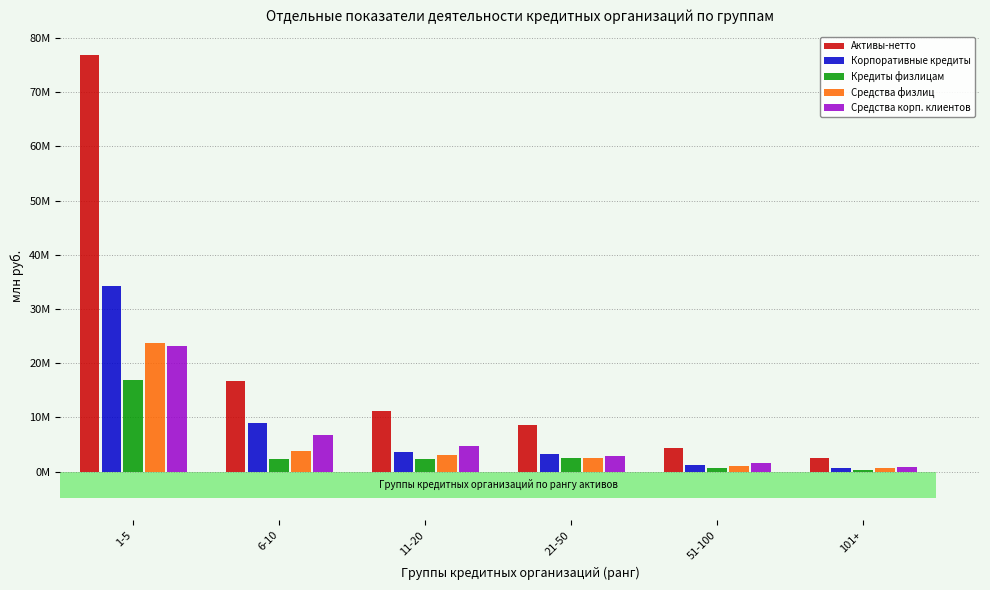

Which series has the widest spread of values?

Активы-нетто